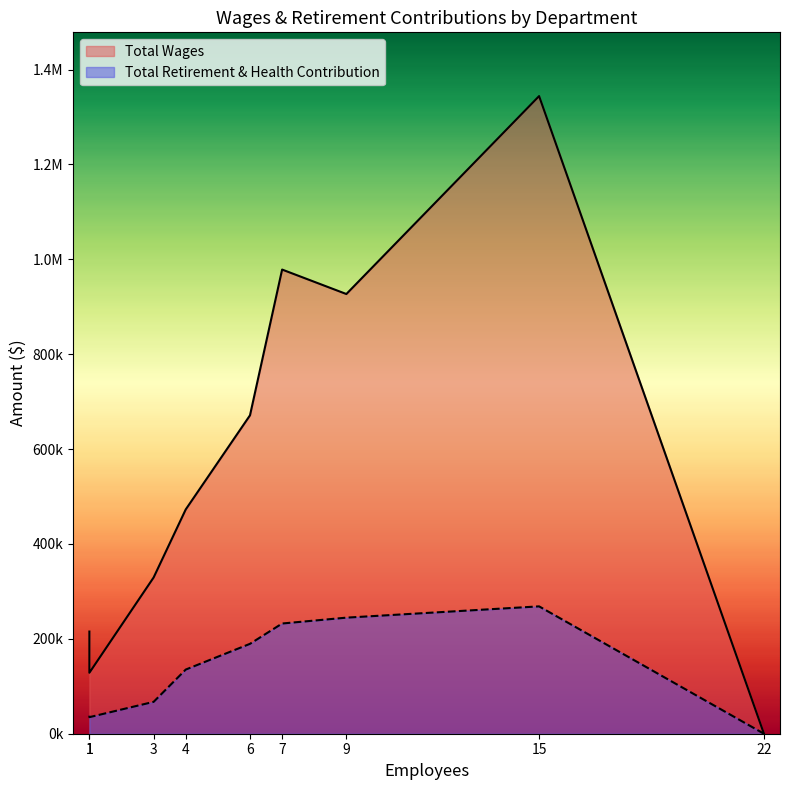

Which series has the widest spread of values?

Total Wages